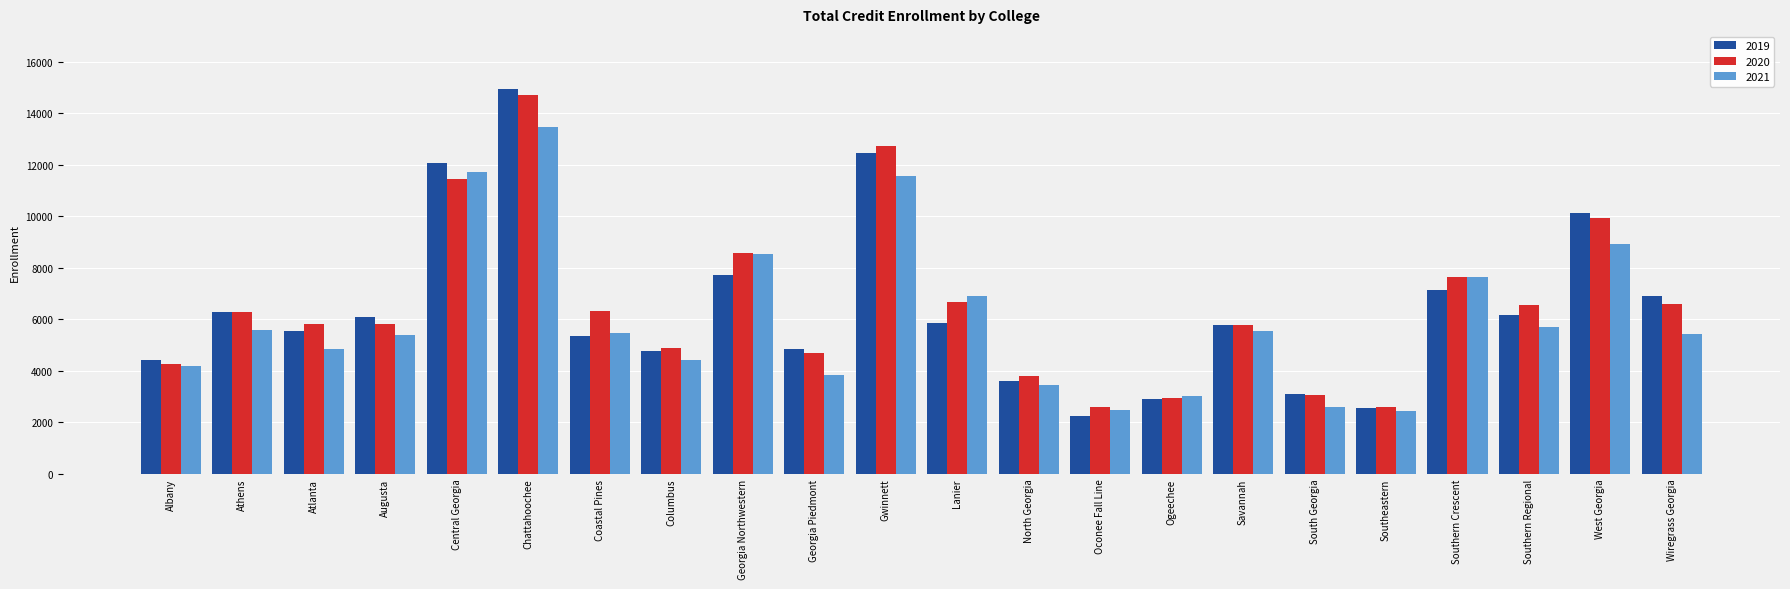

Are the bars horizontal?

No